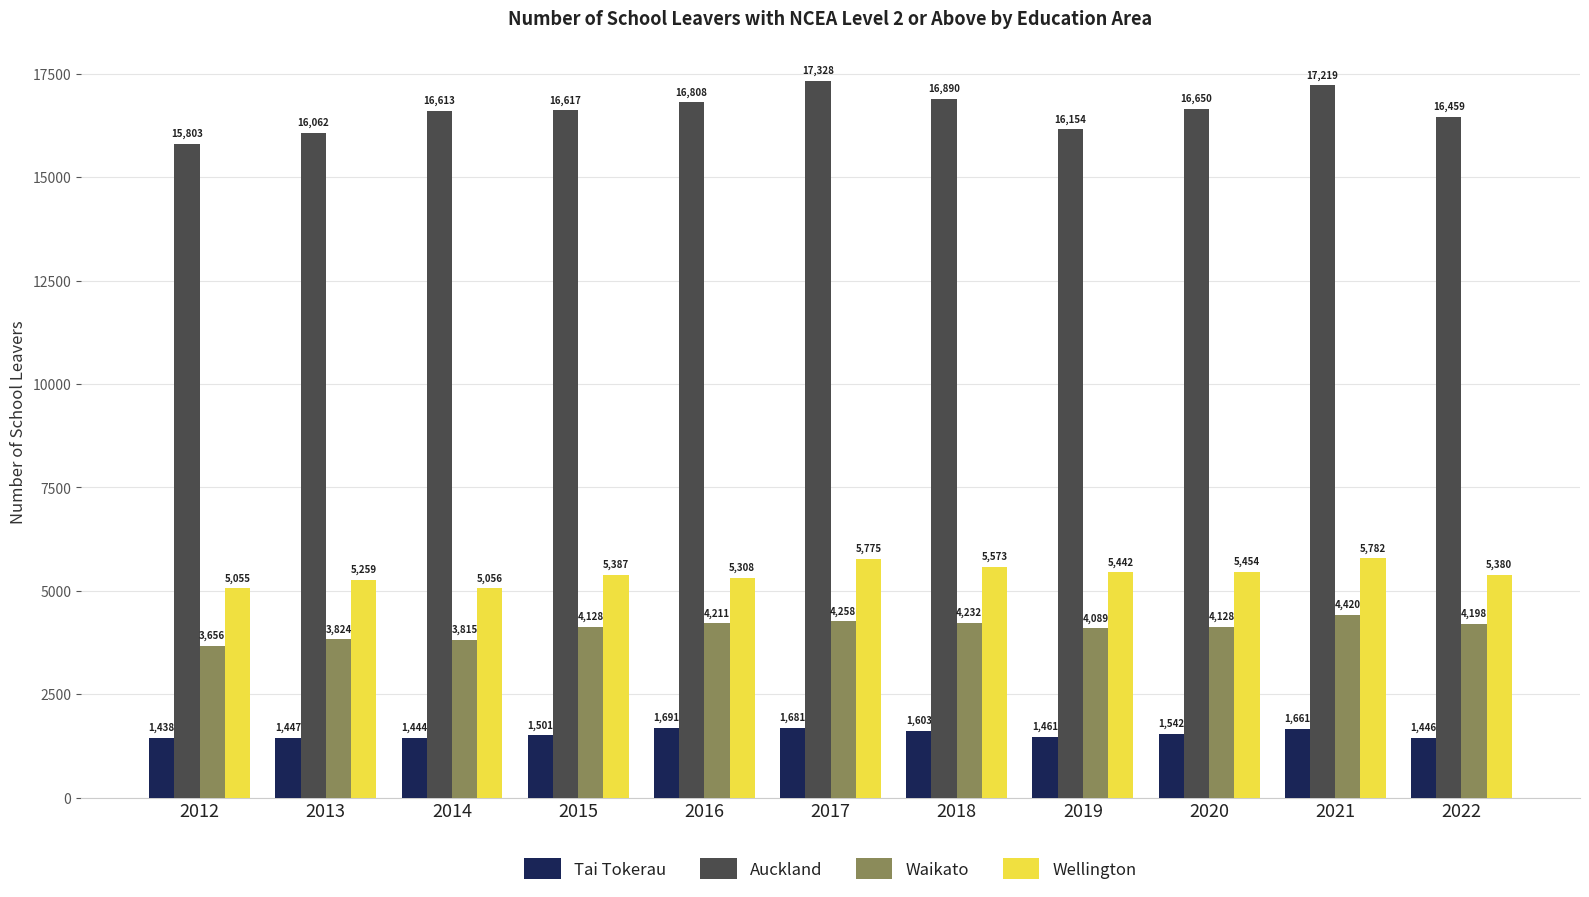

At how many categories does at least one series exceed 7013?

11